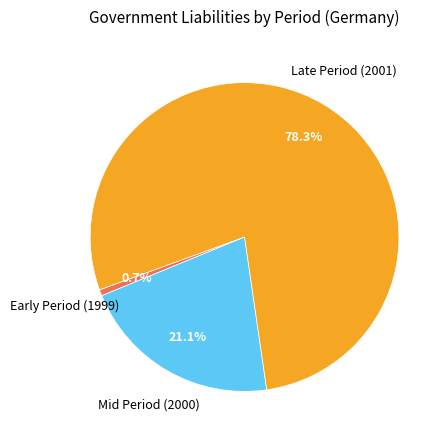

Does any single category account for the majority?

Yes